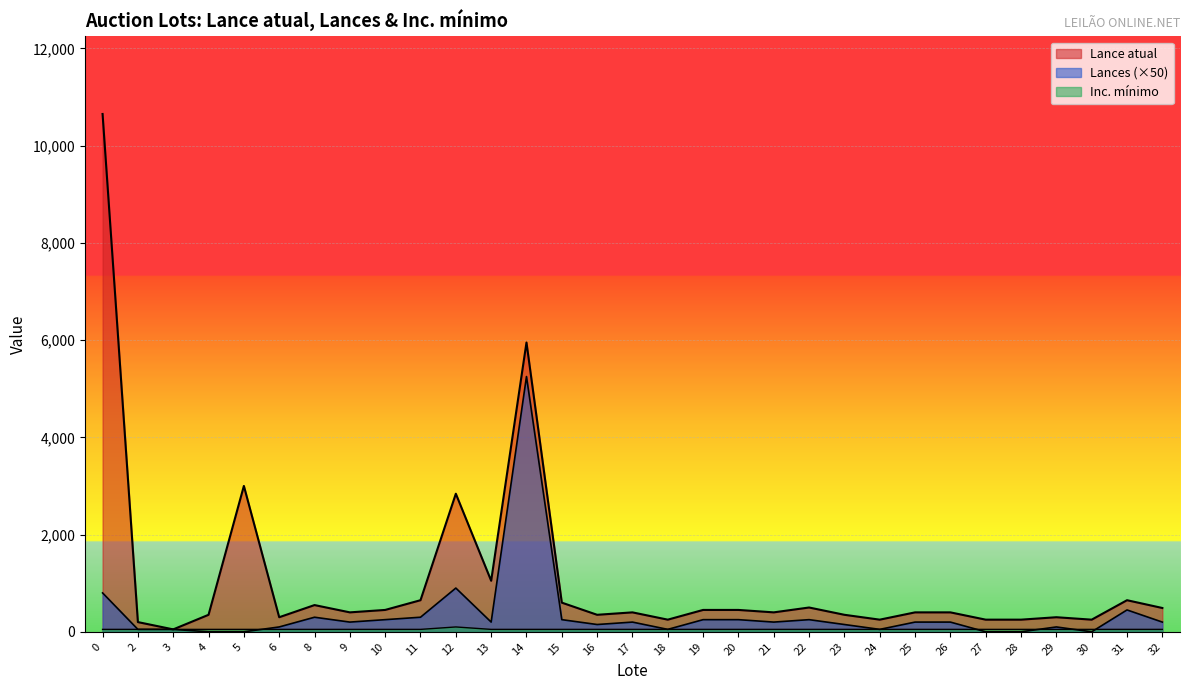

True or false: Lance atual and Lances intersect in this chart.

False